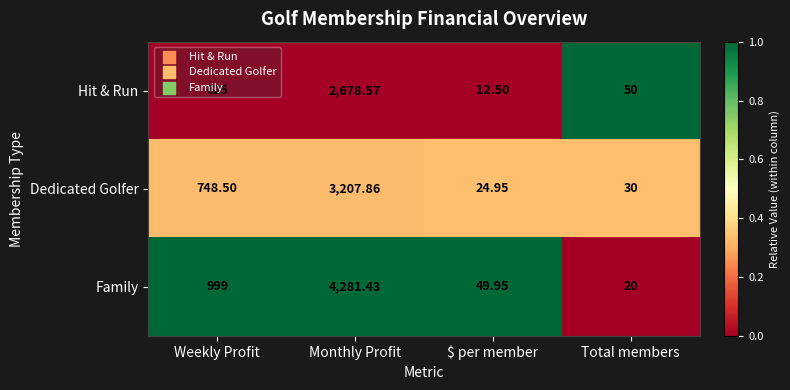

Which series changed the most between Monthly Profit and $ per member?

Family